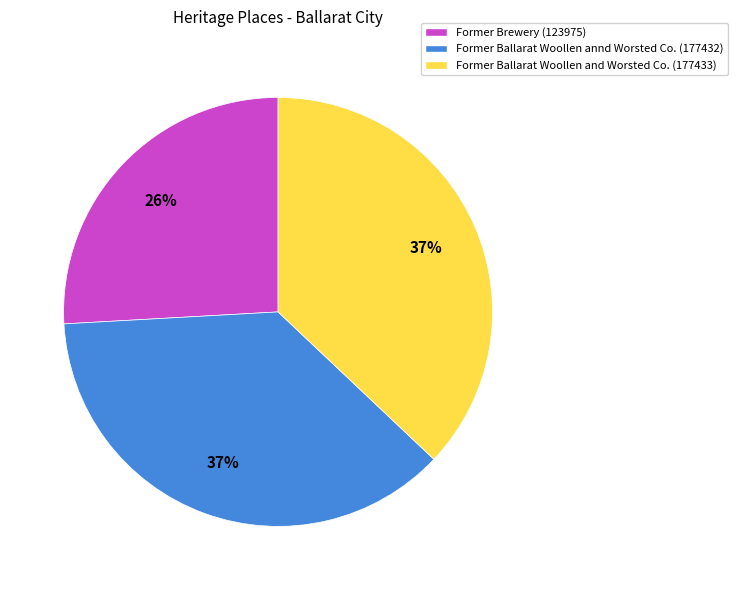

Approximately how many times larger is the value at Former Ballarat Woollen annd Worsted Co. compared to Former Ballarat Woollen and Worsted Co.?

1.0